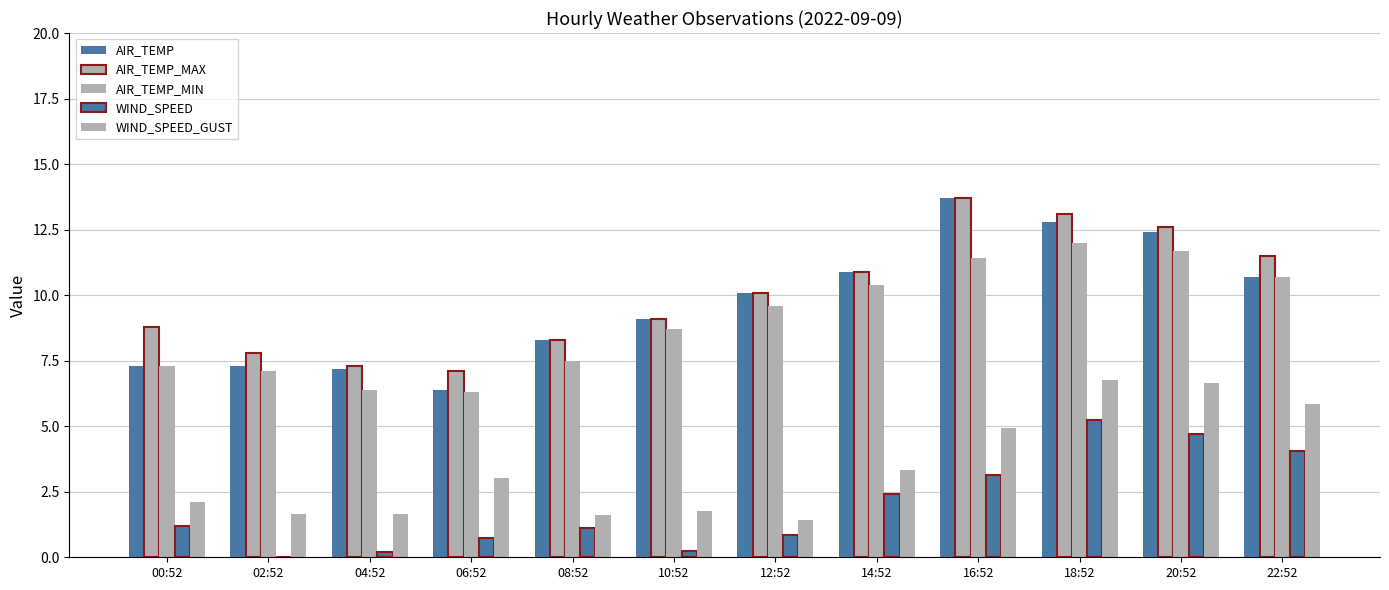

At which category is the sum across all series the highest?

18:52